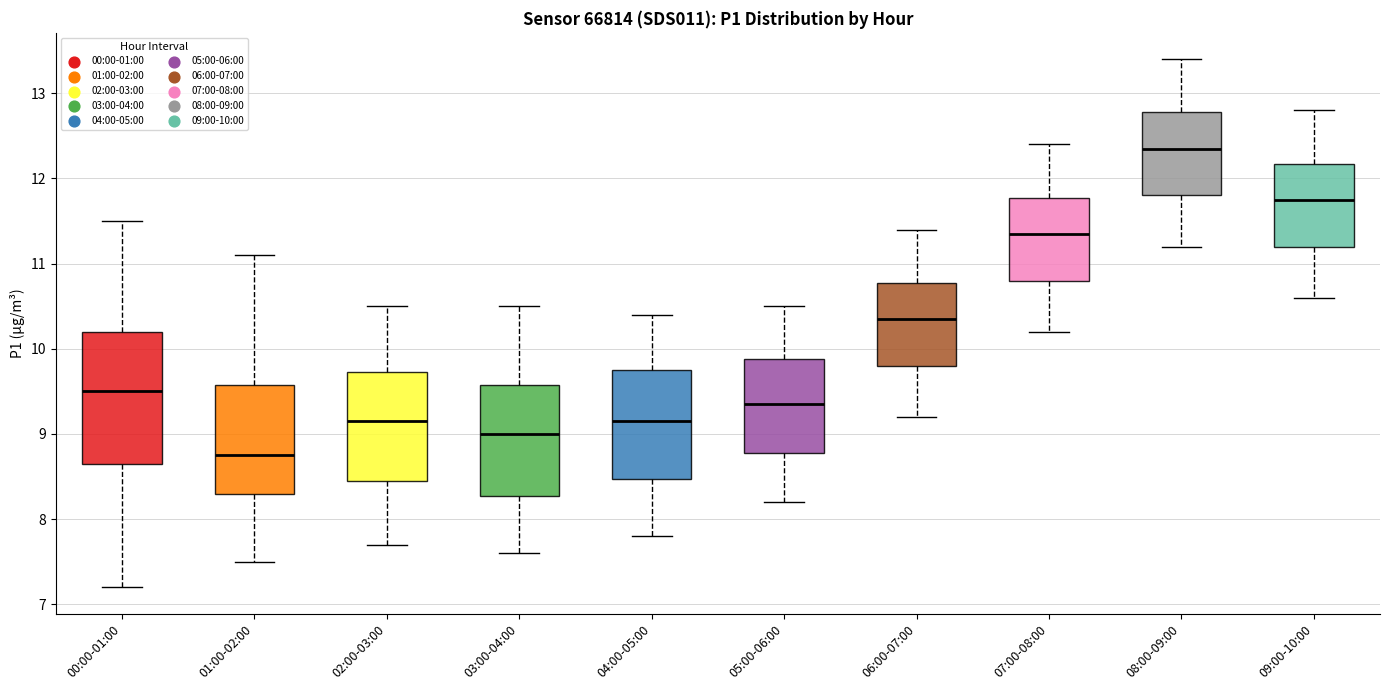

Comparing the boxes themselves (not the whiskers), which one is the tallest?

00:00-01:00